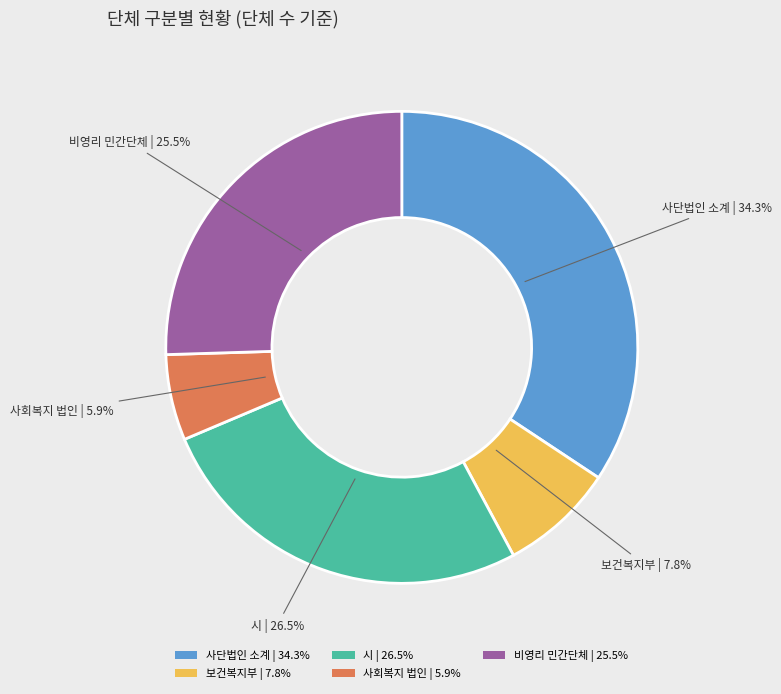

What percentage is the 보건복지부 slice, to the nearest percent?

8%